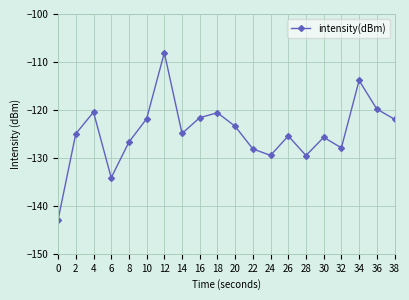

What is the average value?

-124.6